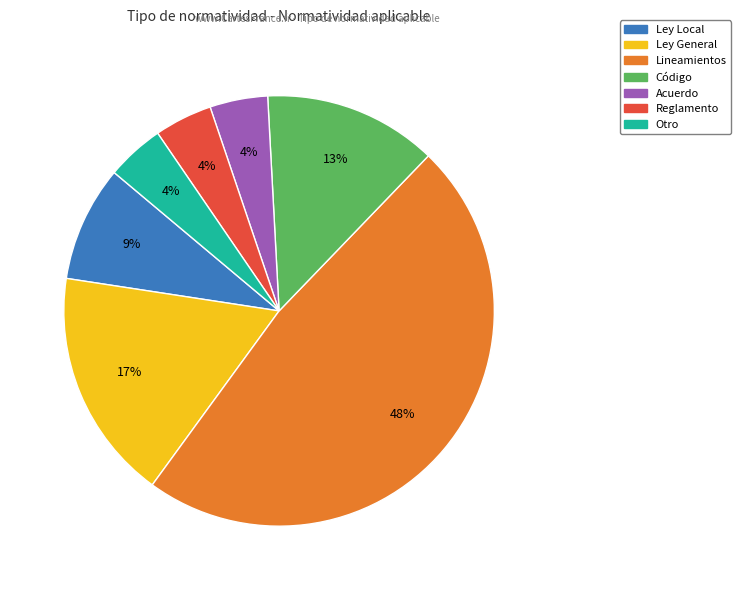

Between Lineamientos and Ley General, which is larger?

Lineamientos